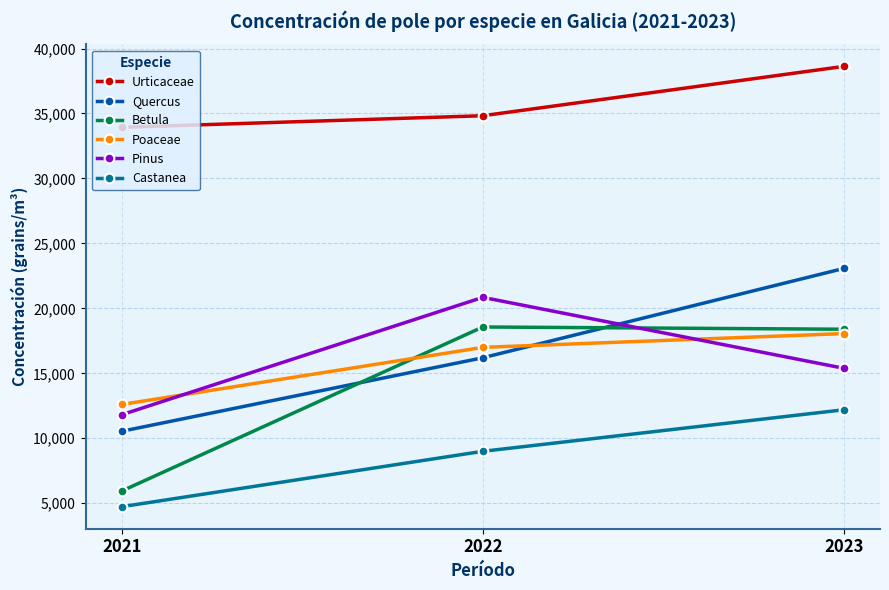

What is the value of the Urticaceae point at the 3rd from the left?

38628